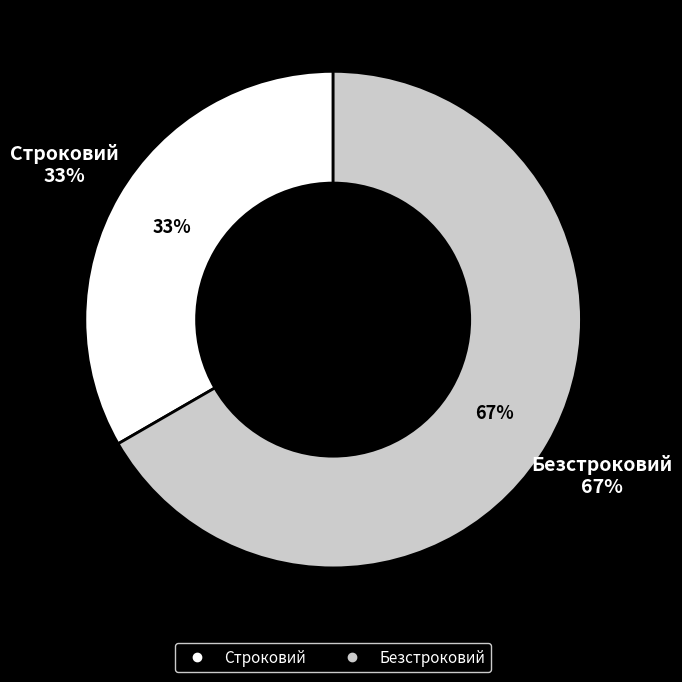

True or false: Строковий accounts for 45% of the total.

False